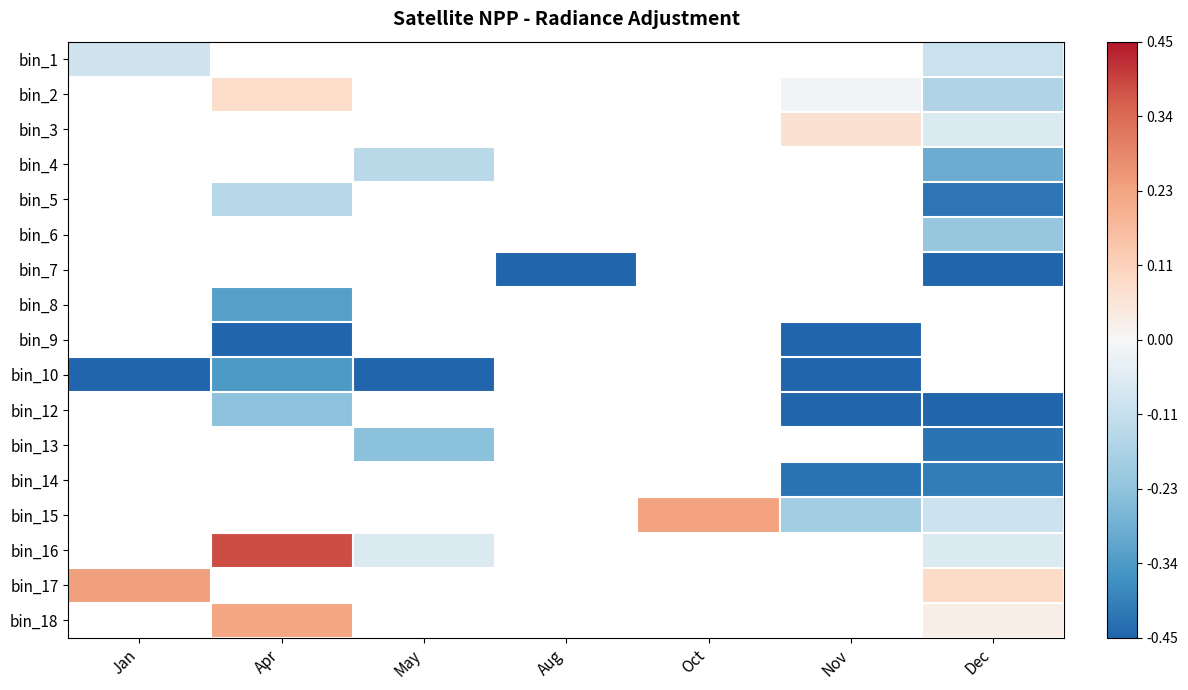

Which category has the highest value across all series?

Apr